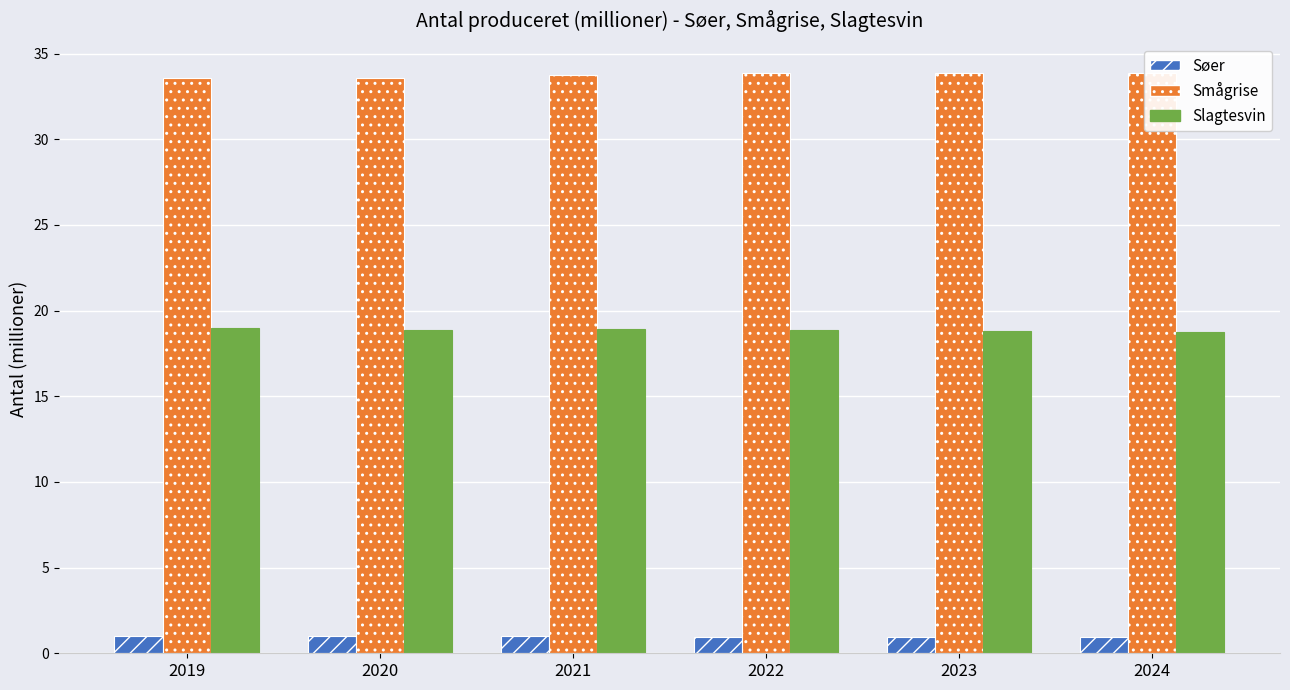

What is the total value across all series at 2019?

53.6